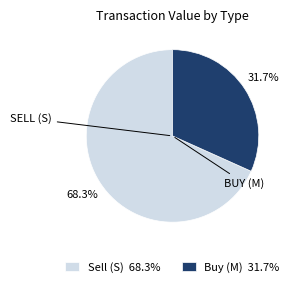

How many slices are in this pie chart?

2